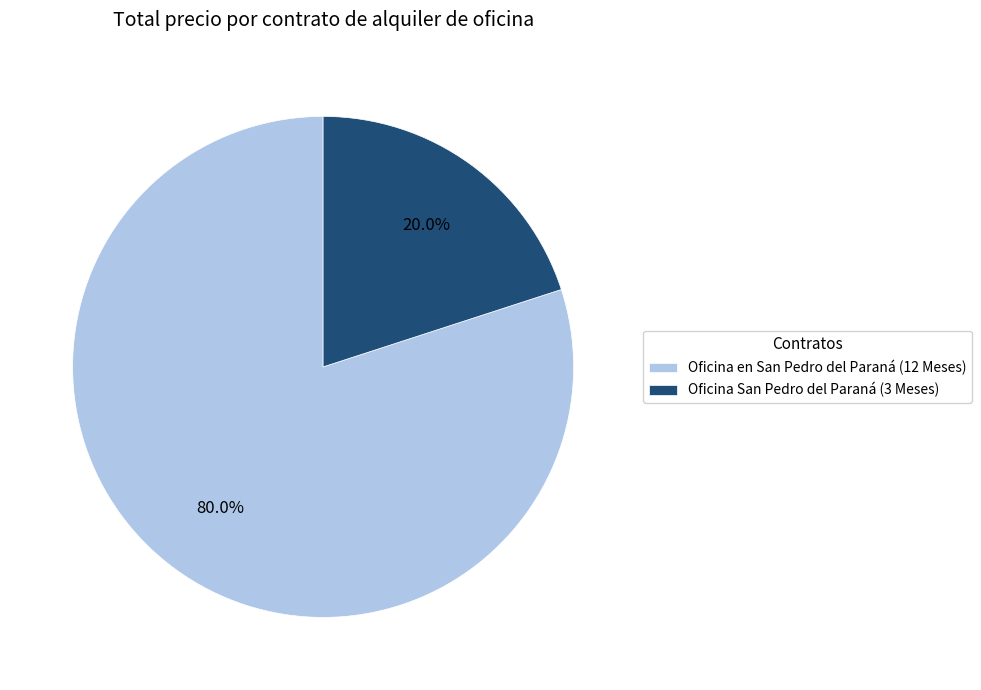

How many segments does this pie chart have?

2